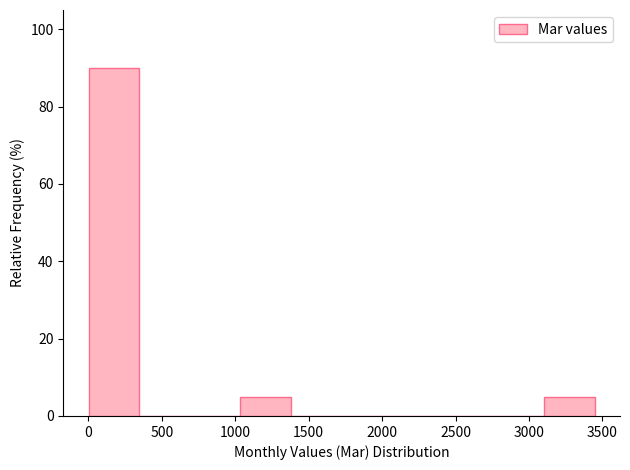

Which range on the x-axis has the tallest bar?

0 to 350